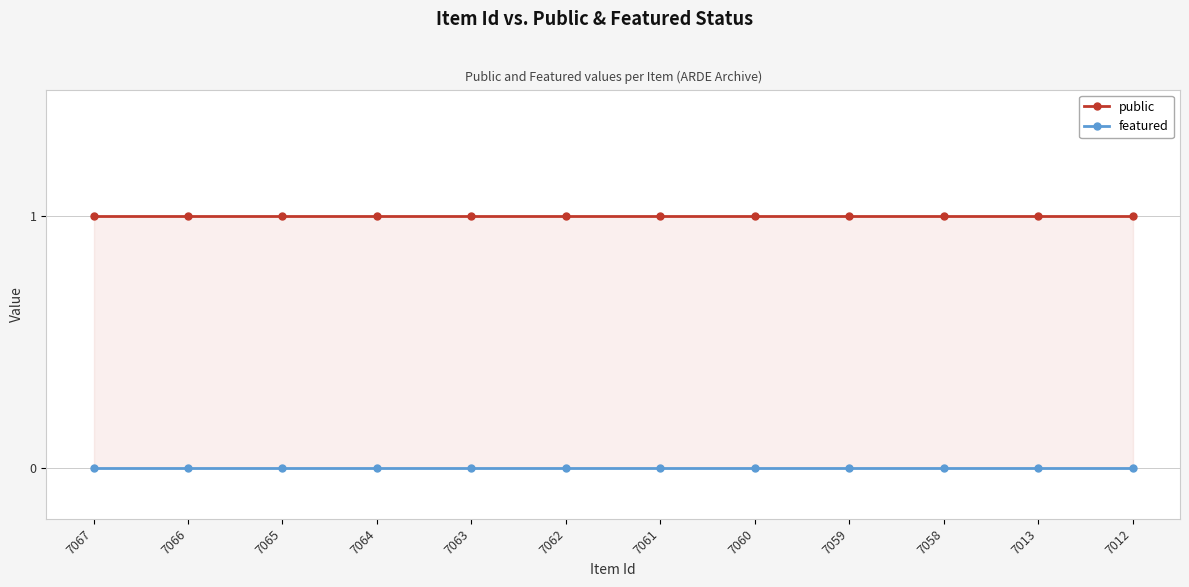

List the series in order of their peak value, highest first.

public, featured